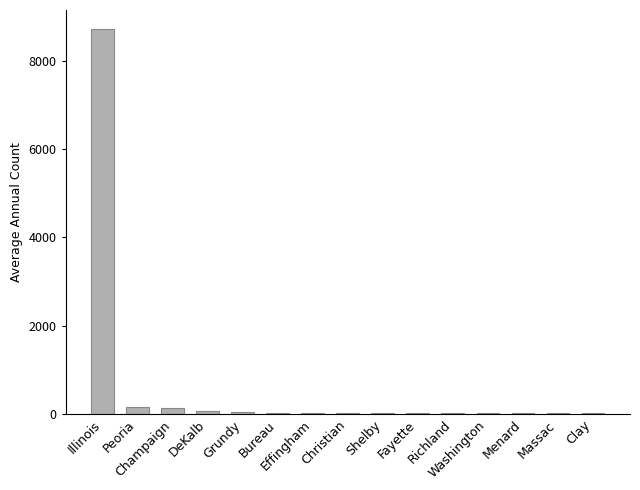

What is the maximum value shown in the chart?

8714